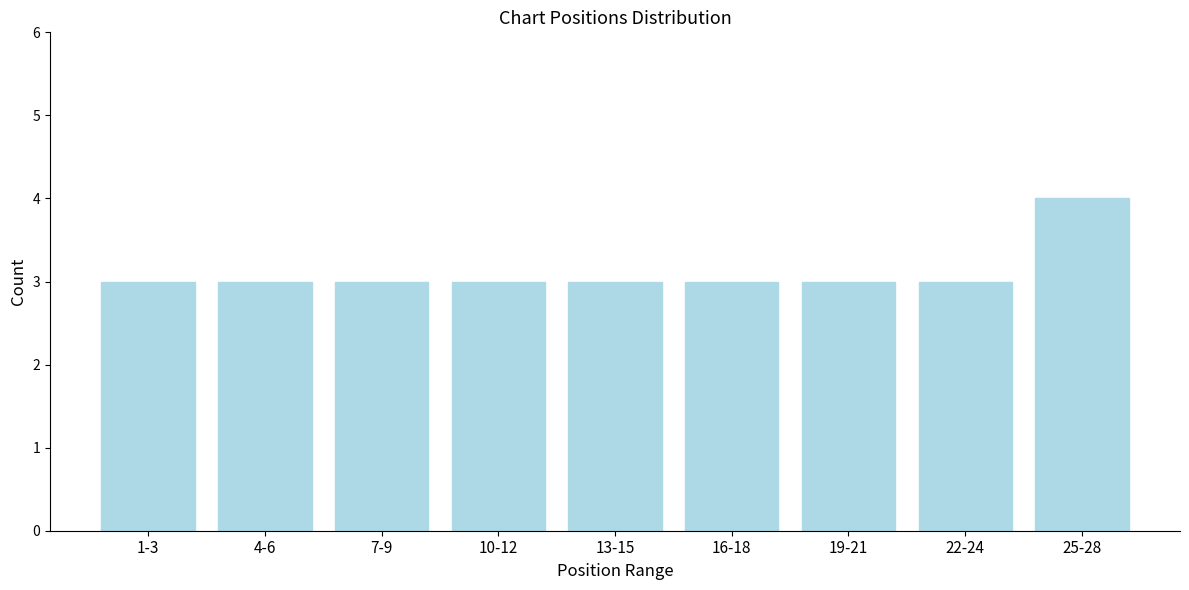

Reading right to left, extract all data points from this chart.

4	3	3	3	3	3	3	3	3